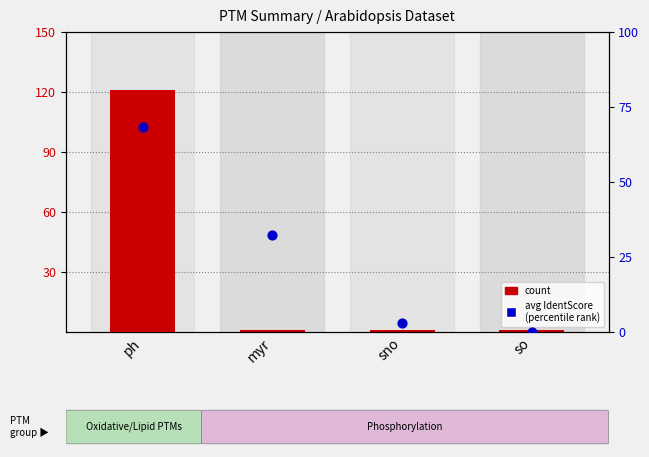

At which category is the sum across all series the highest?

ph